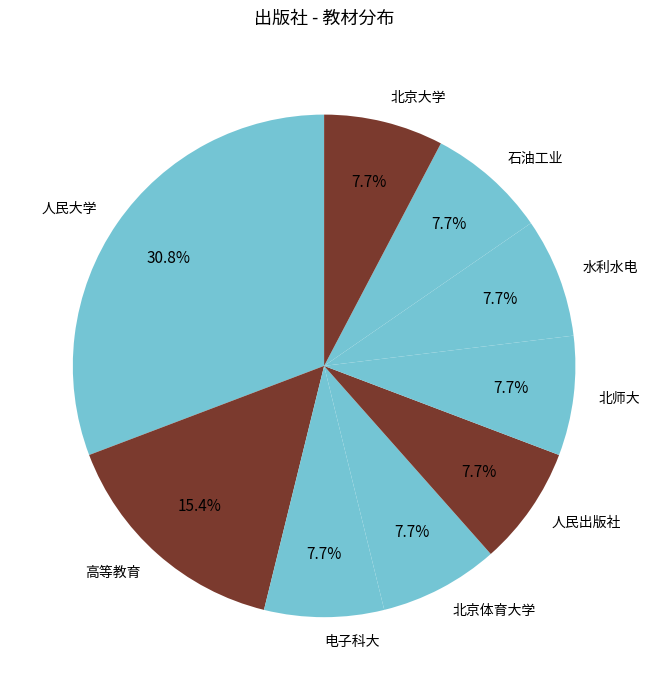

How many slices are in this pie chart?

9